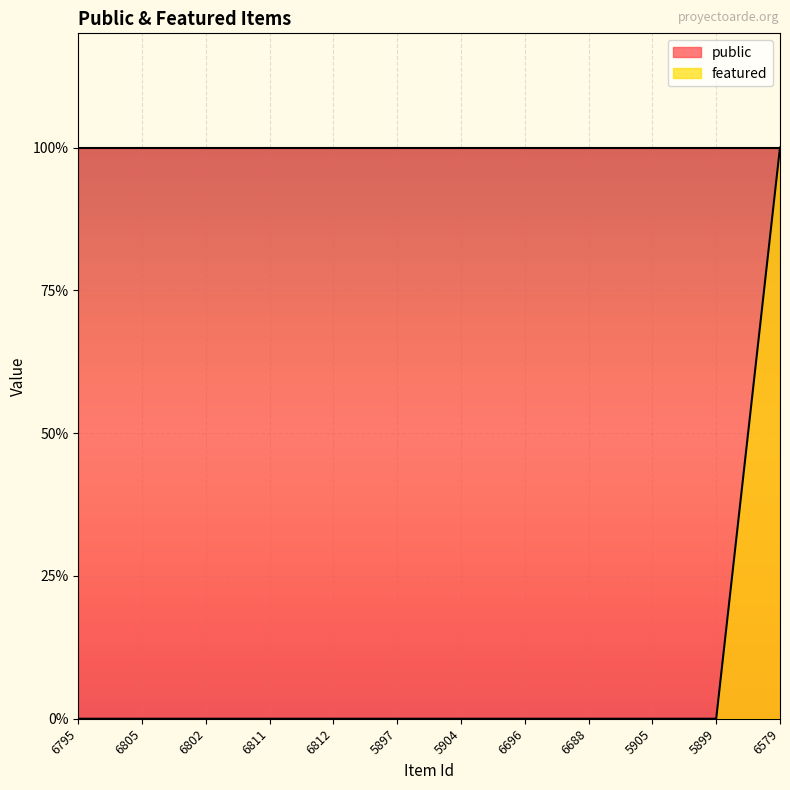

Reading right to left, what are all the values shown in this chart?

6579=1	5899=0	5905=0	6688=0	6696=0	5904=0	5897=0	6812=0	6811=0	6802=0	6805=0	6795=0